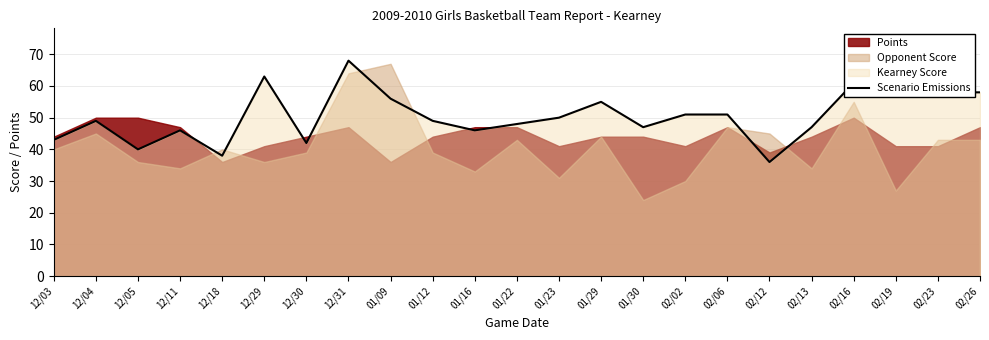

Where is the data nearest to the value 52?

02/02